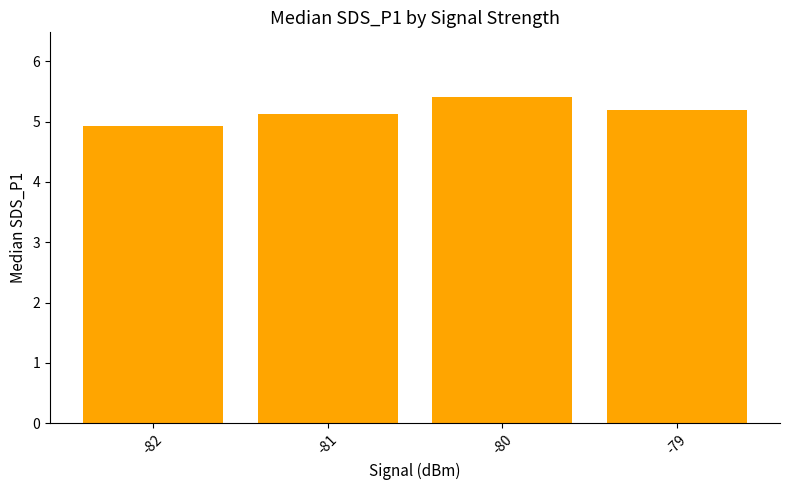

Which category has the highest value across all series?

-80